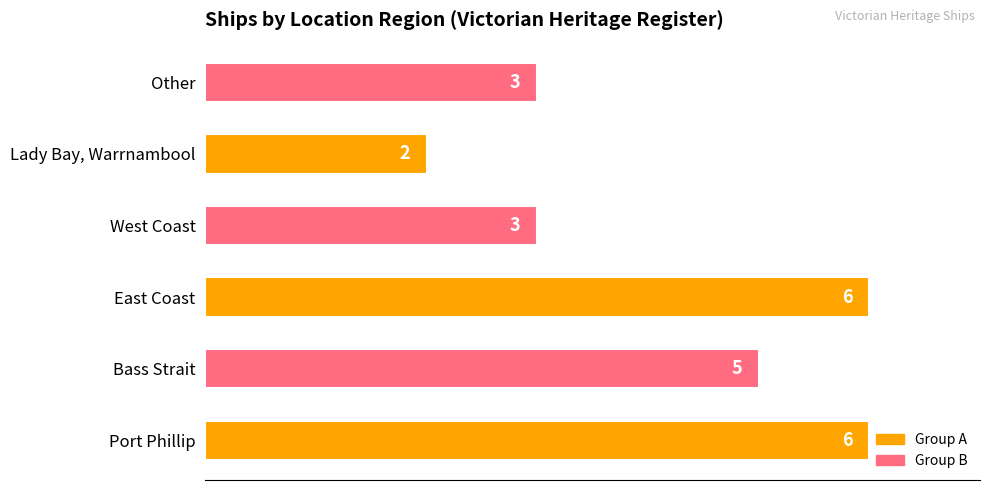

What is the sum of all values?

25